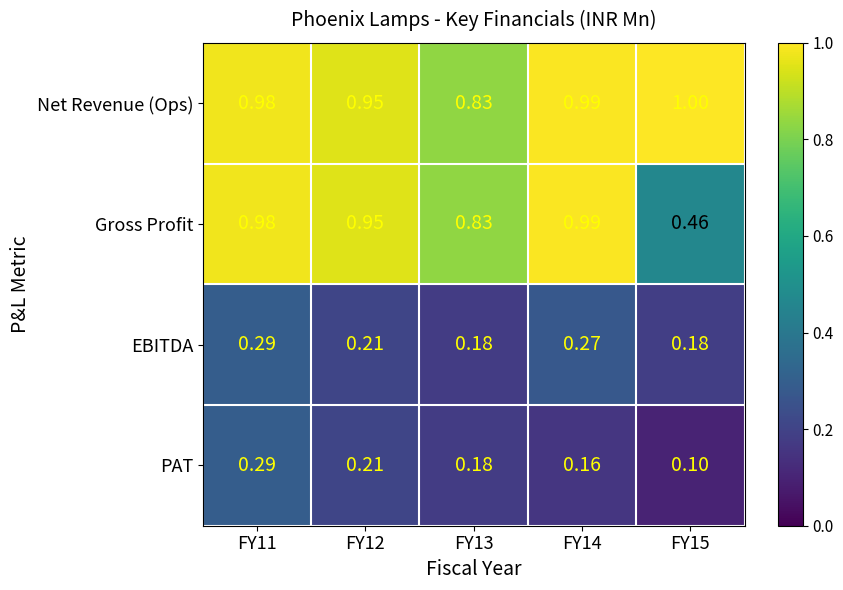

Which series has the widest spread of values?

Gross Profit